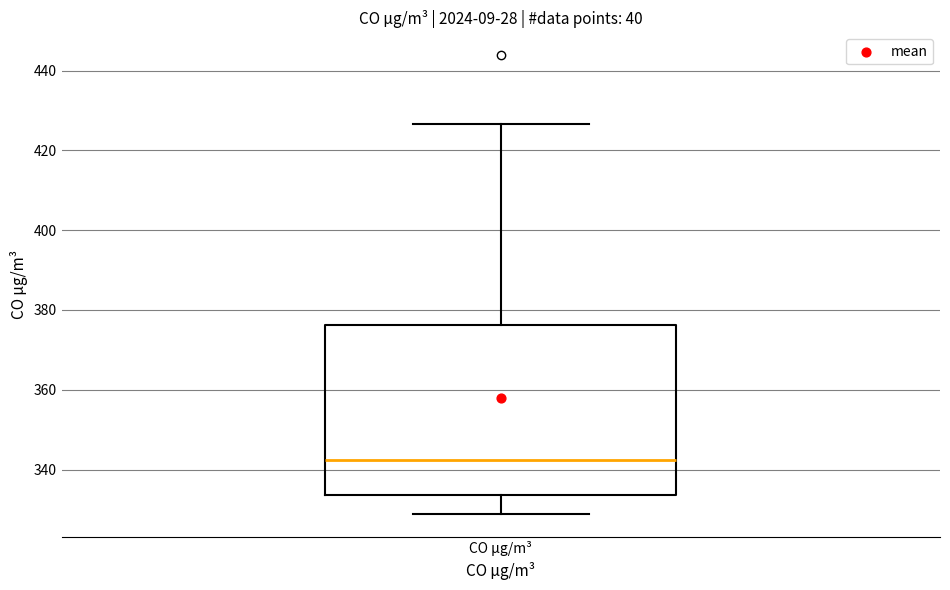

Where does the upper whisker of the box for CO µg/m³ end on the y-axis? The values are not printed on the chart, so give them approximately, as read against the axis.

426